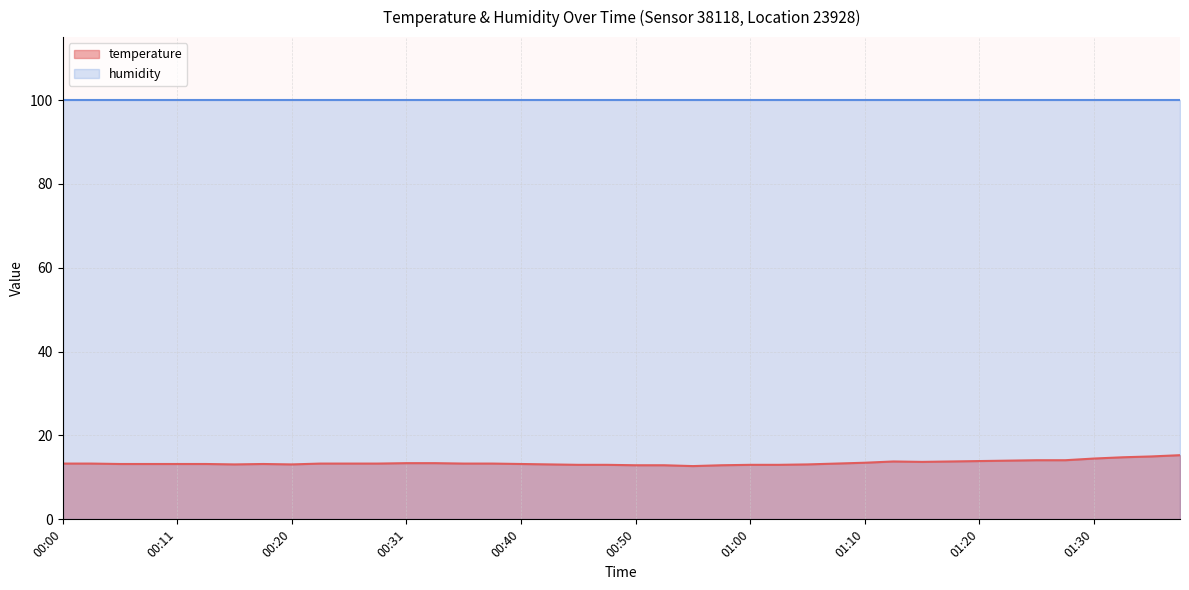

What is the difference between the maximum and minimum values?

2.6